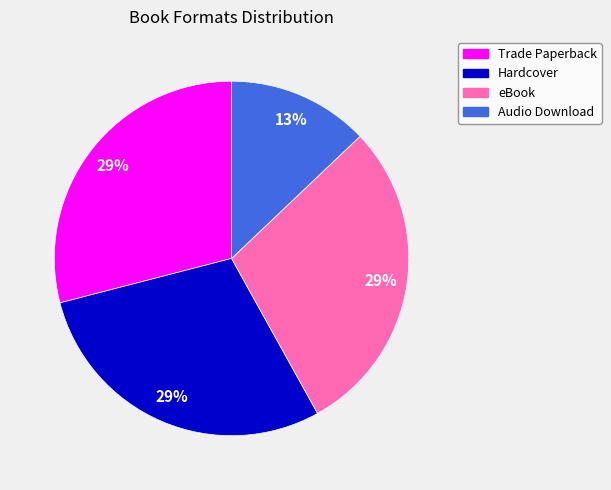

Is there a majority slice in this chart?

No